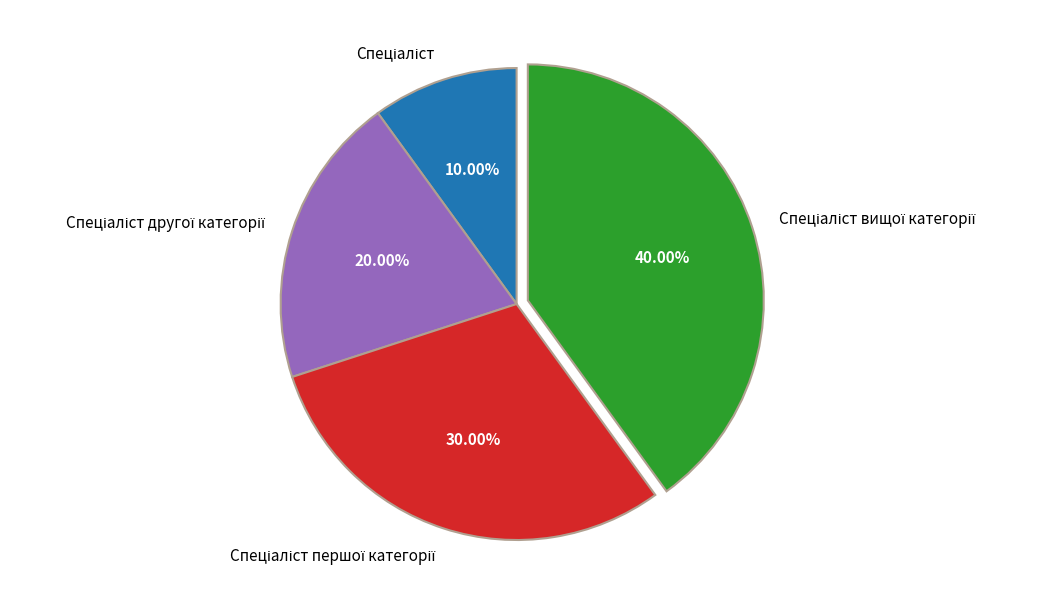

Is there a majority slice in this chart?

No